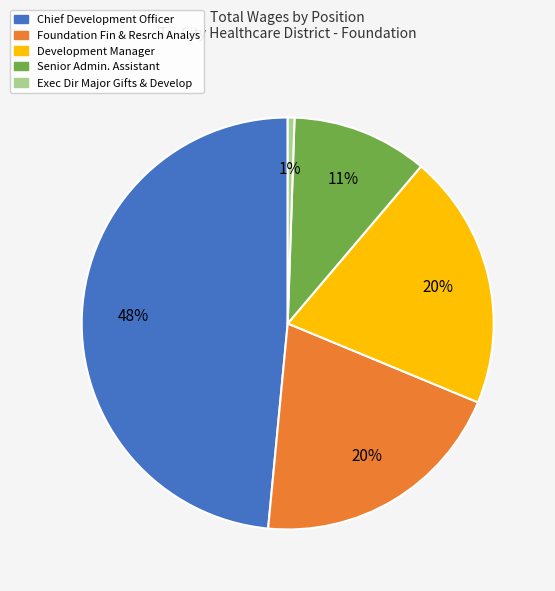

Is the sum of Chief Development Officer and Exec Dir Major Gifts & Develop greater than half?

No